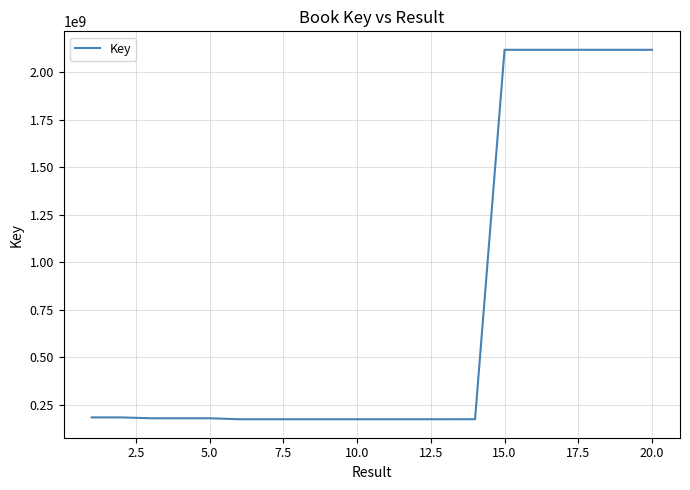

What is the greatest value displayed?

2117866558